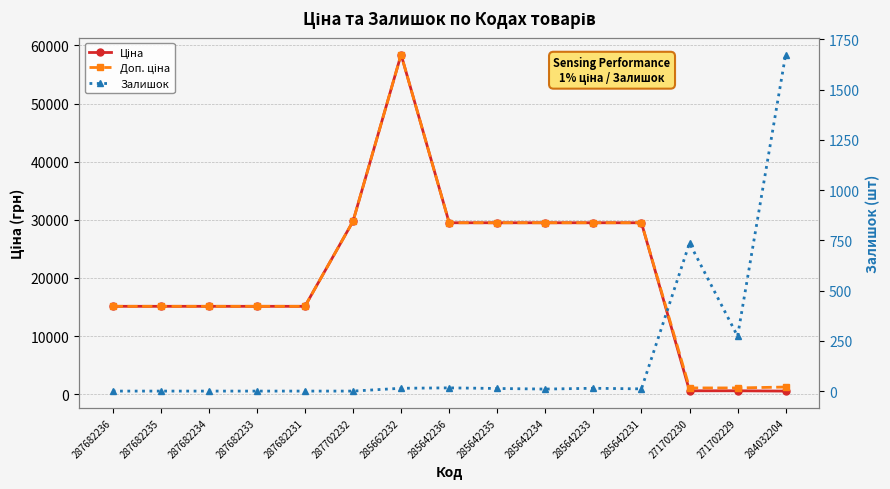

Where does the Доп. ціна series first go above 15120?

287702232